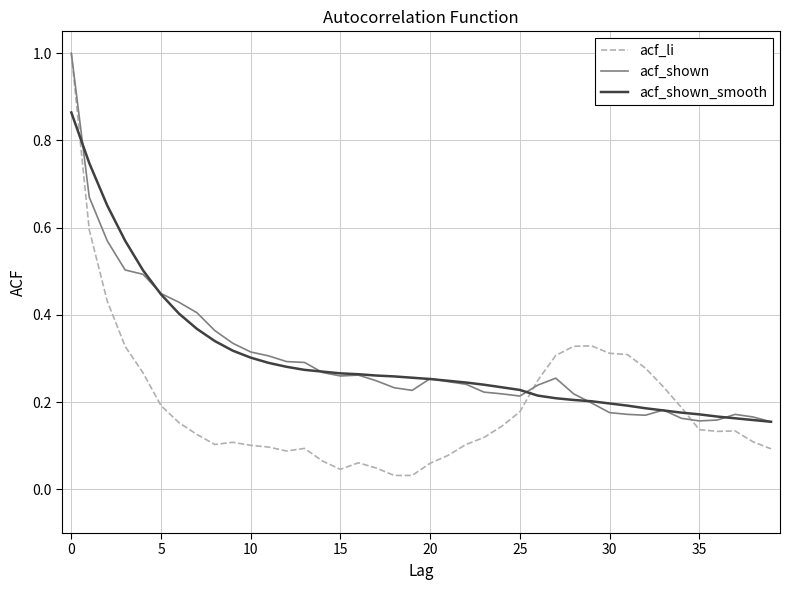

Which series has the largest range (max minus min)?

acf_li